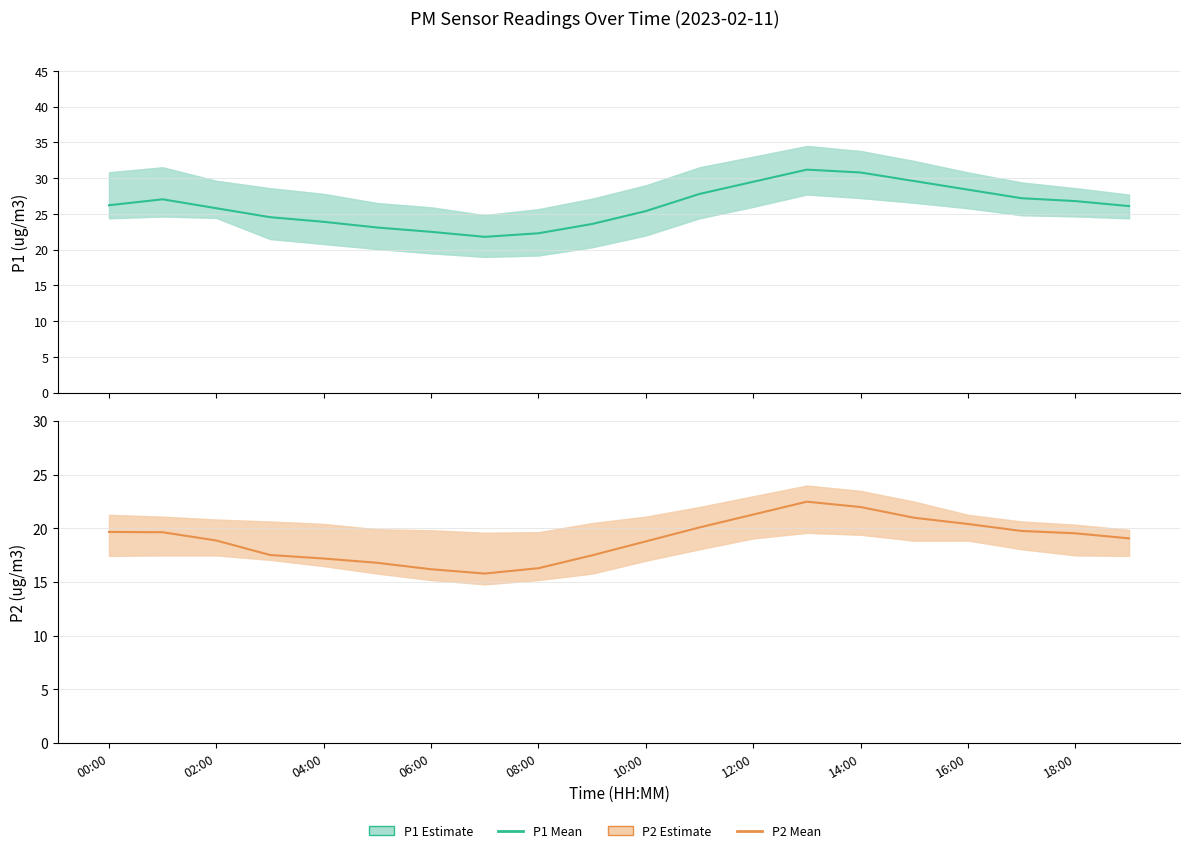

How many distinct data groups are displayed?

2